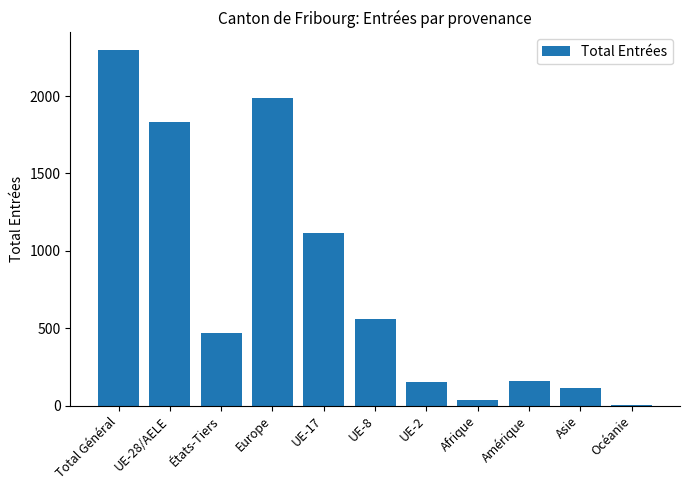

What is the sum of all values?

8713